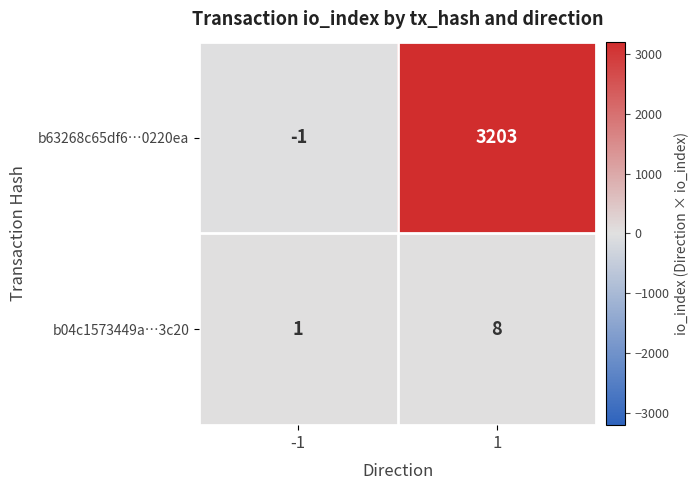

Is the value of b63268c65df6…0220ea at 1 greater than the value of b04c1573449a…3c20 at -1?

Yes